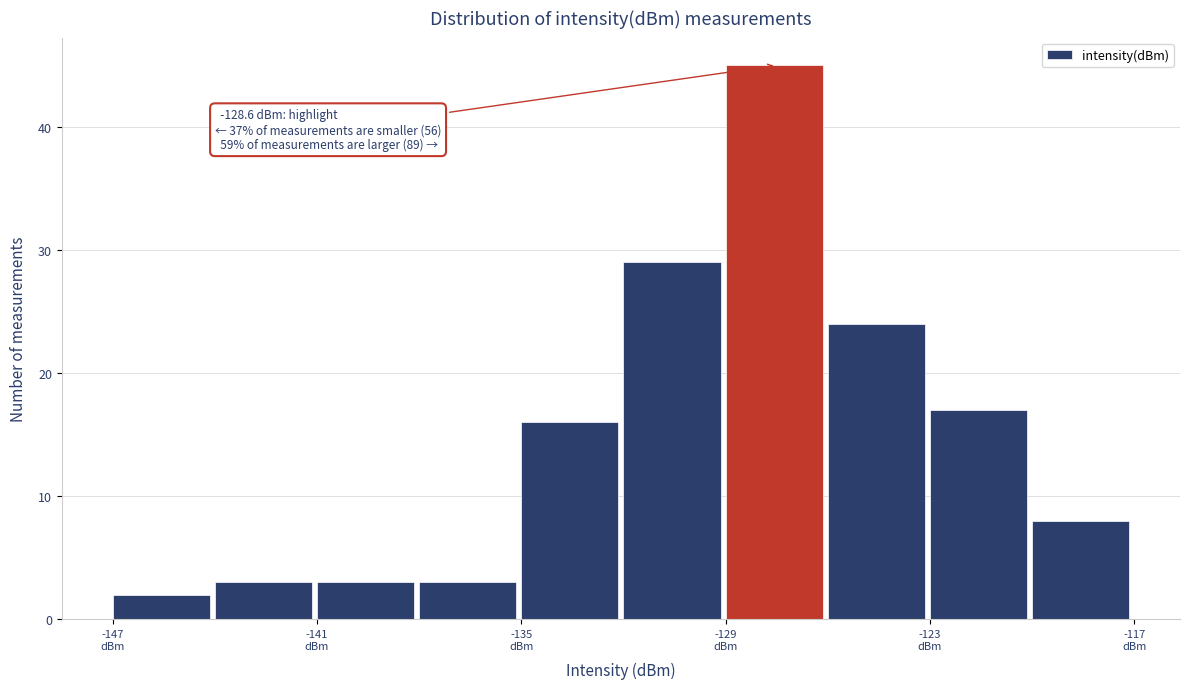

Around what value on the x-axis is the tallest bar? Give the approximate position of its centre, as read against the axis.

-128